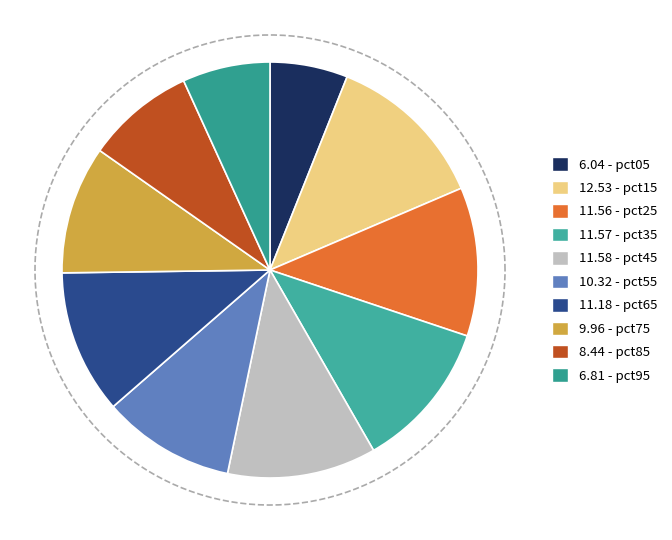

Count the number of slices in the pie.

10